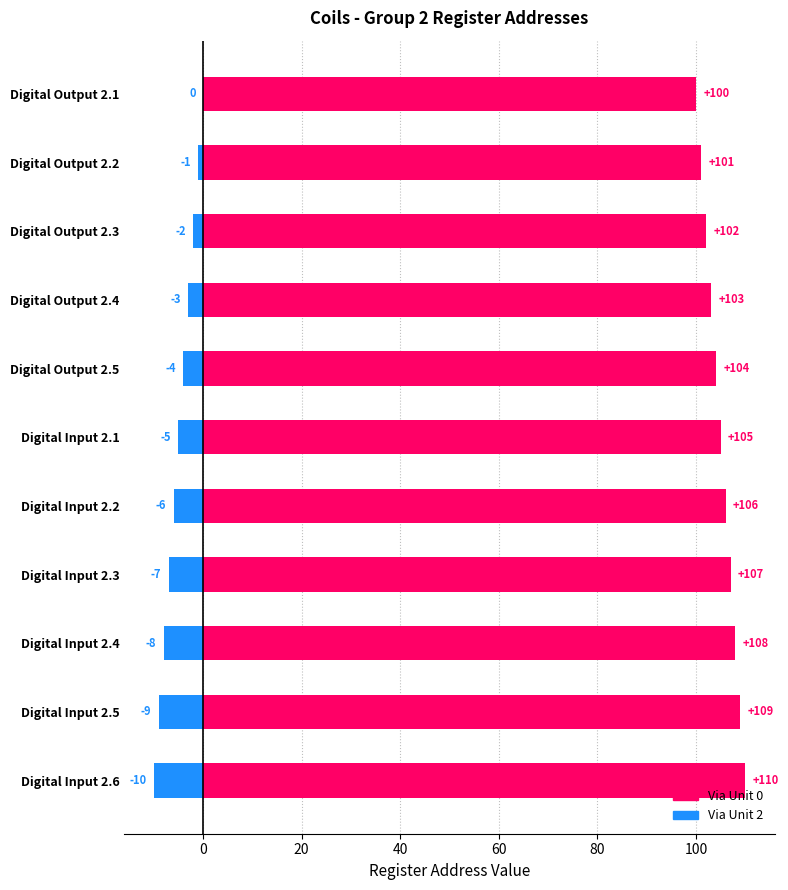

The value of Via Unit 2 at Digital Output 2.2 is 0. True or false?

False